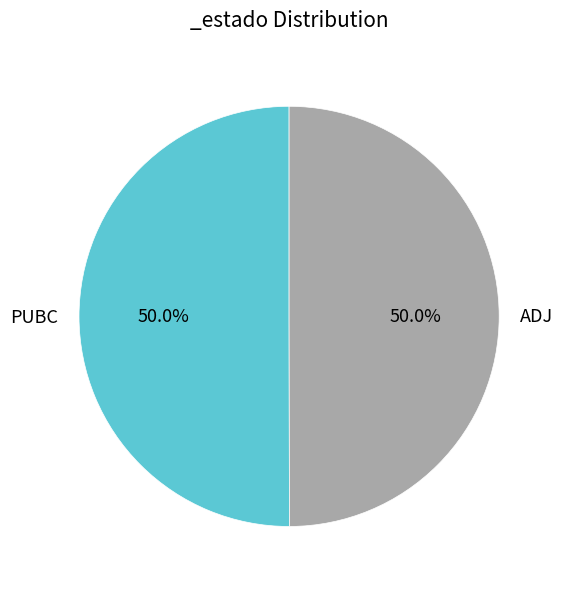

To the nearest percent, what is the combined percentage of ADJ and PUBC?

100%